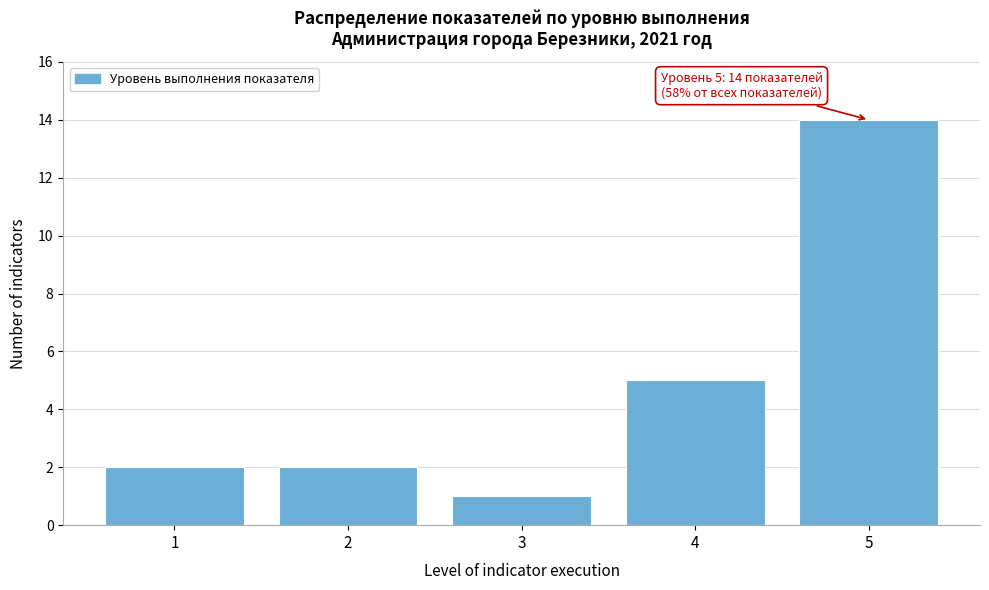

Reading left to right, extract all data points from this chart.

2	2	1	5	14